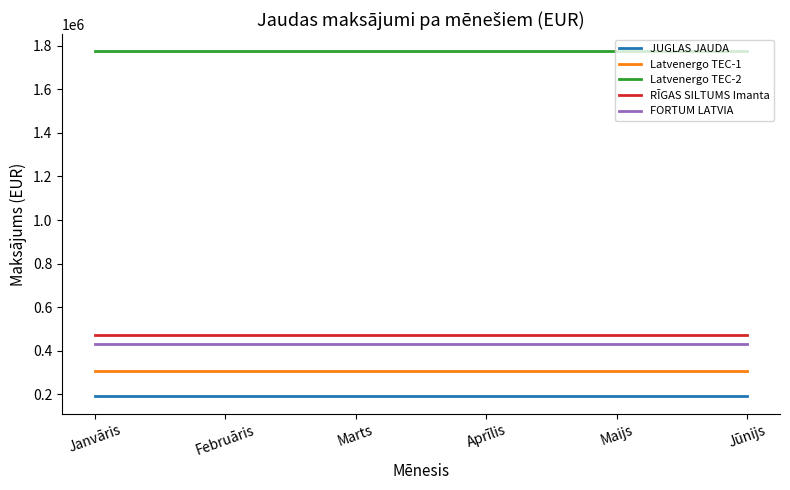

How many lines are shown in the chart?

5